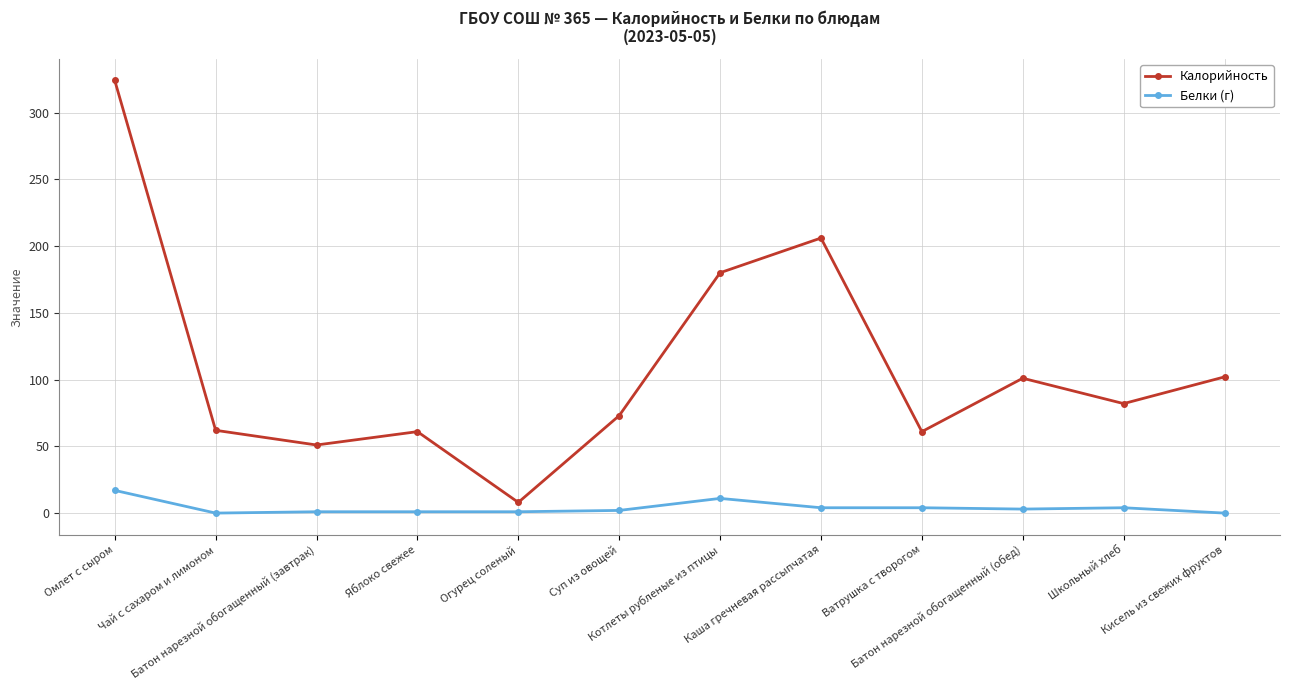

At how many categories does at least one series exceed 32?

11